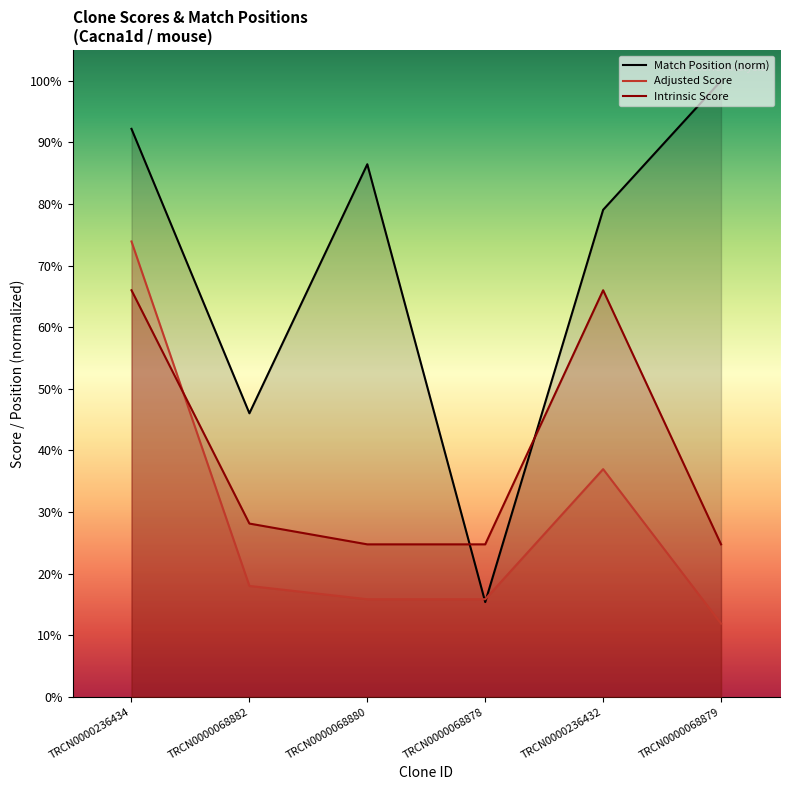

What is the sum of all Adjusted Score values?

172.4